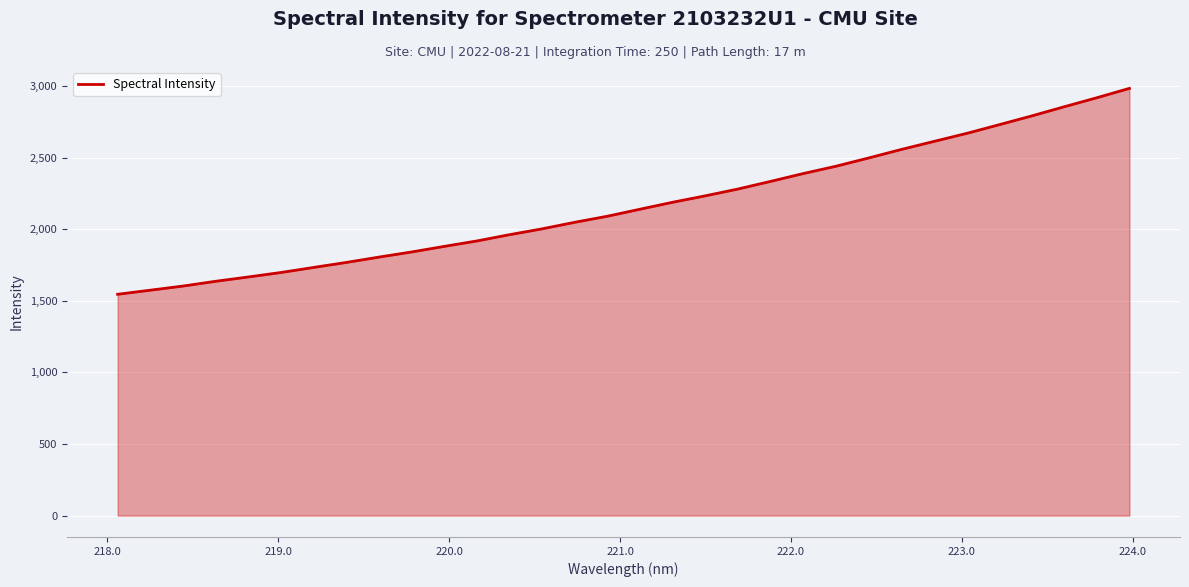

True or false: there are more than 1 points higher than both neighbors.

False